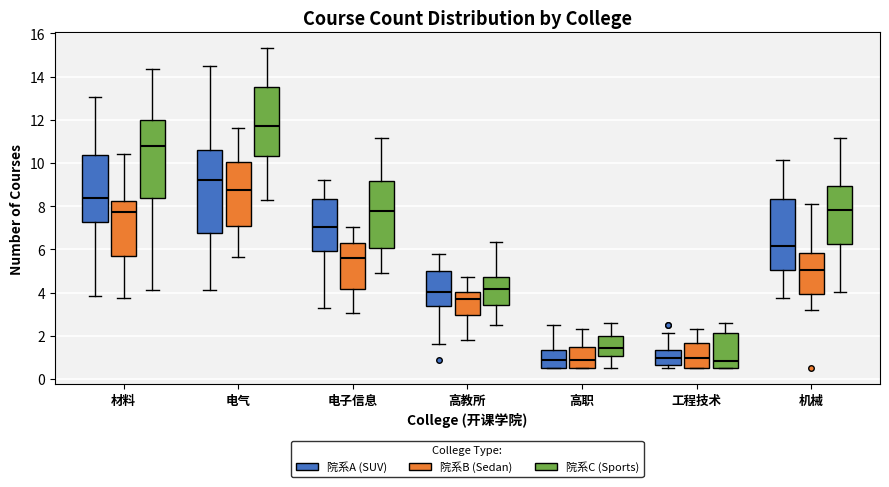

Which box is the tallest, from its lower edge to its upper edge?

电气 (院系A (SUV))